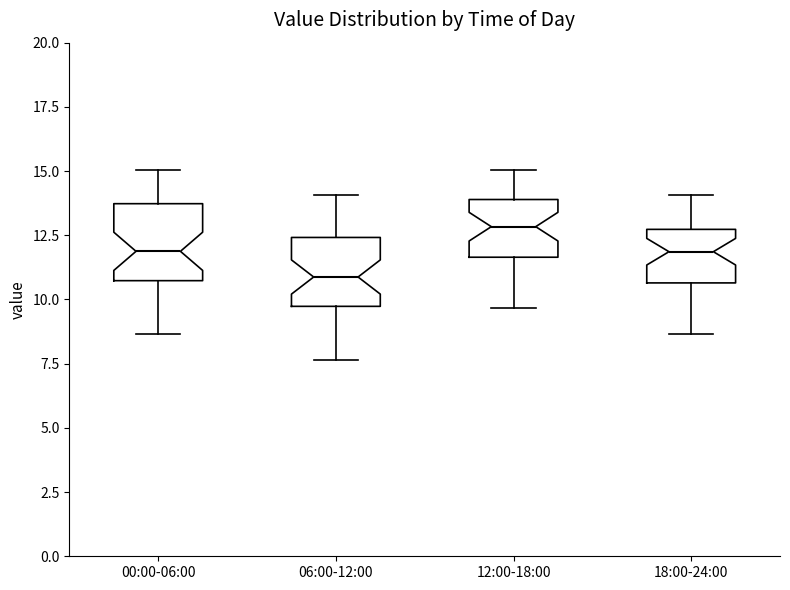

Reading left to right, transcribe this box plot: for each box, give where its median line is, the range the box spans, and where its two whiskers end, as read against the y-axis. The values are not printed on the chart, so give them approximately, as read against the axis.

00:00-06:00: median 12.0, box 10.5 to 13.5, whiskers 8.5 to 15.0
06:00-12:00: median 11.0, box 9.5 to 12.5, whiskers 7.5 to 14.0
12:00-18:00: median 13.0, box 11.5 to 14.0, whiskers 9.5 to 15.0
18:00-24:00: median 12.0, box 10.5 to 12.5, whiskers 8.5 to 14.0